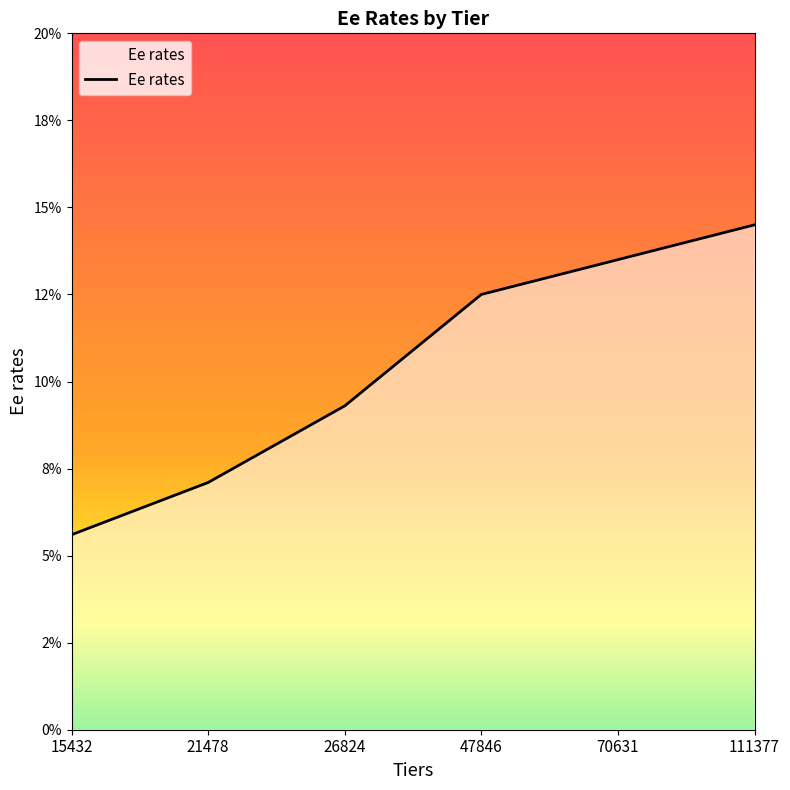

List the labels in order of value, smallest first.

15432, 21478, 26824, 47846, 70631, 111377